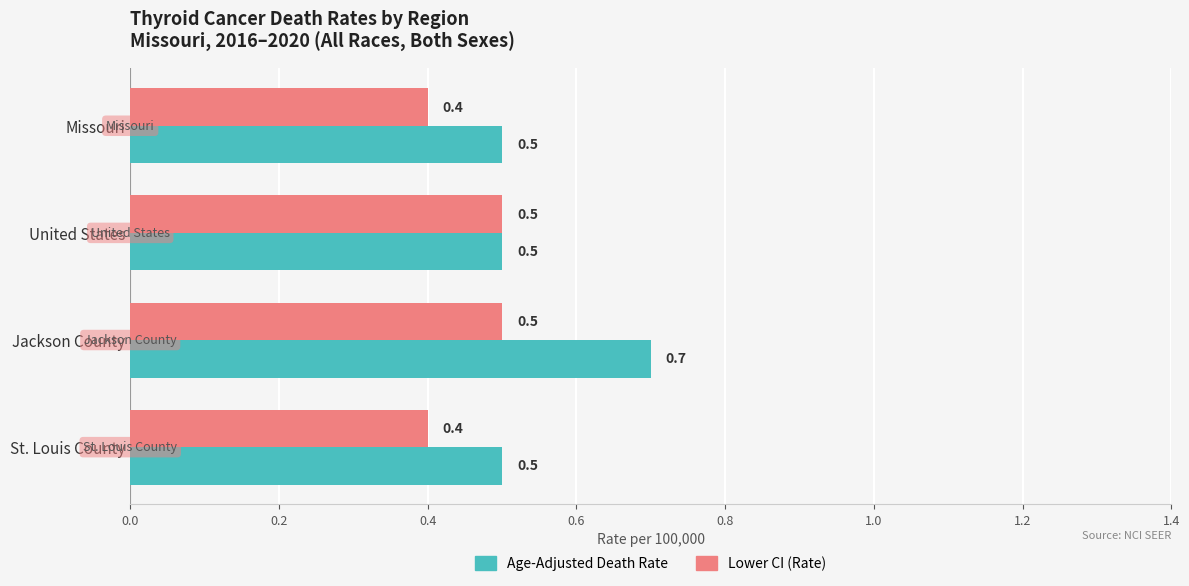

What is the maximum value shown in the chart?

0.7